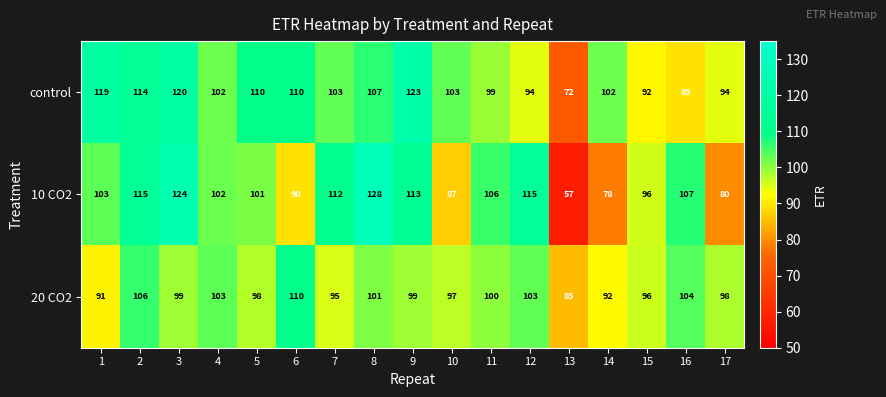

How many data points does each series have?

17